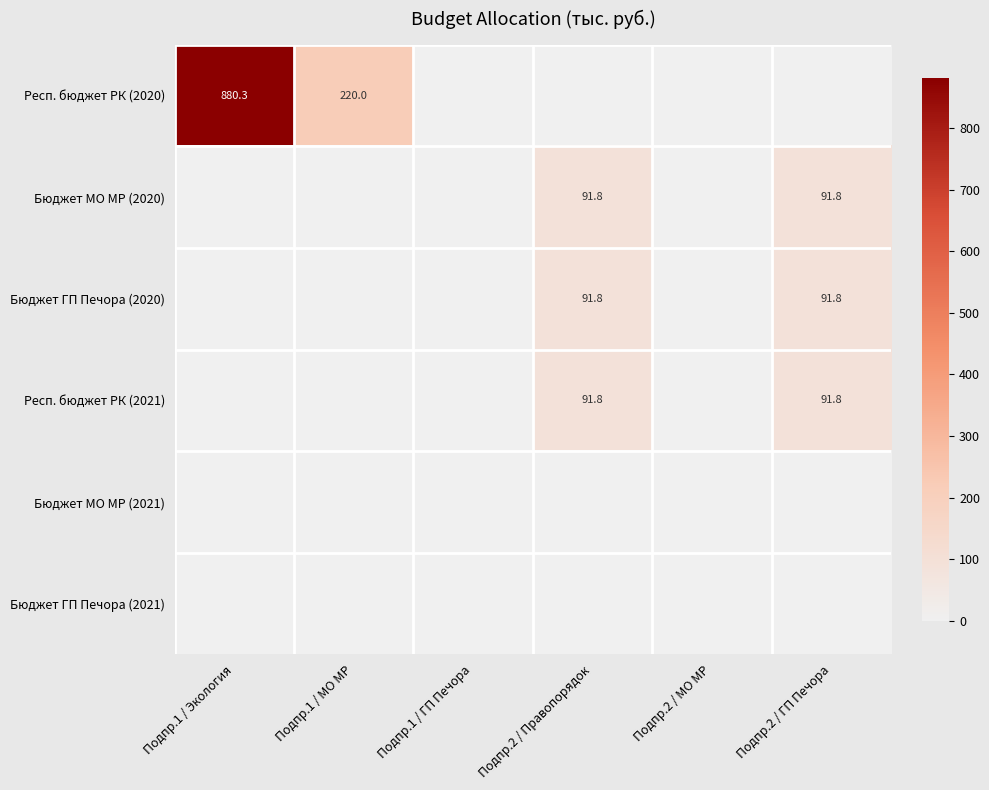

Between Подпр.1 / ГП Печора and Подпр.2 / МО МР, which is larger?

Подпр.1 / ГП Печора